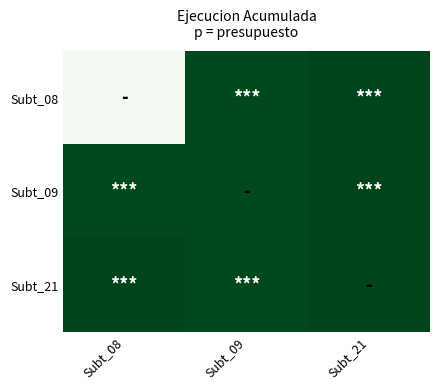

At Subt_09, list the series in order from largest to smallest.

Subt_08, Subt_09, Subt_21